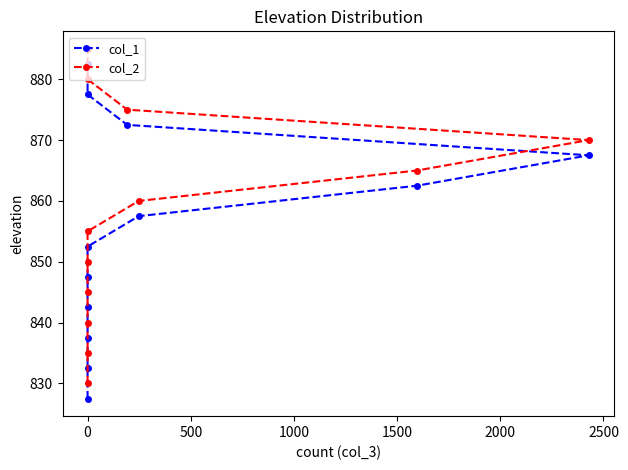

True or false: col_1 and col_2 cross at least once.

False